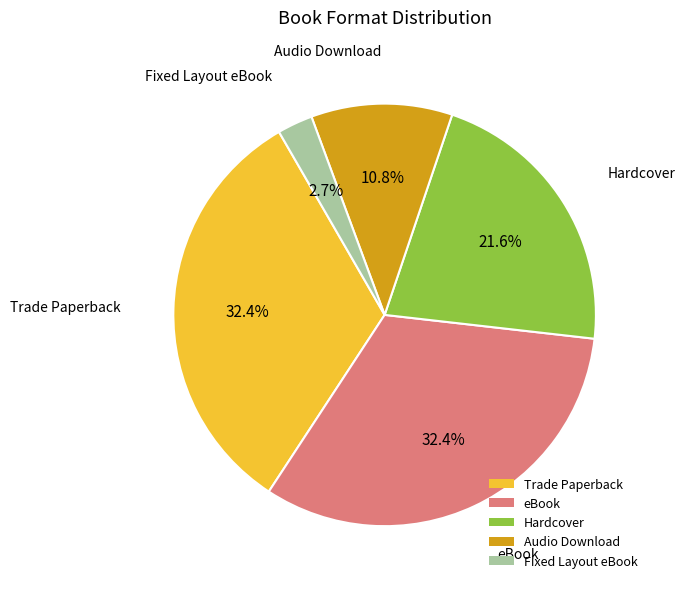

Approximately how many times larger is the value at Fixed Layout eBook compared to Hardcover?

0.1